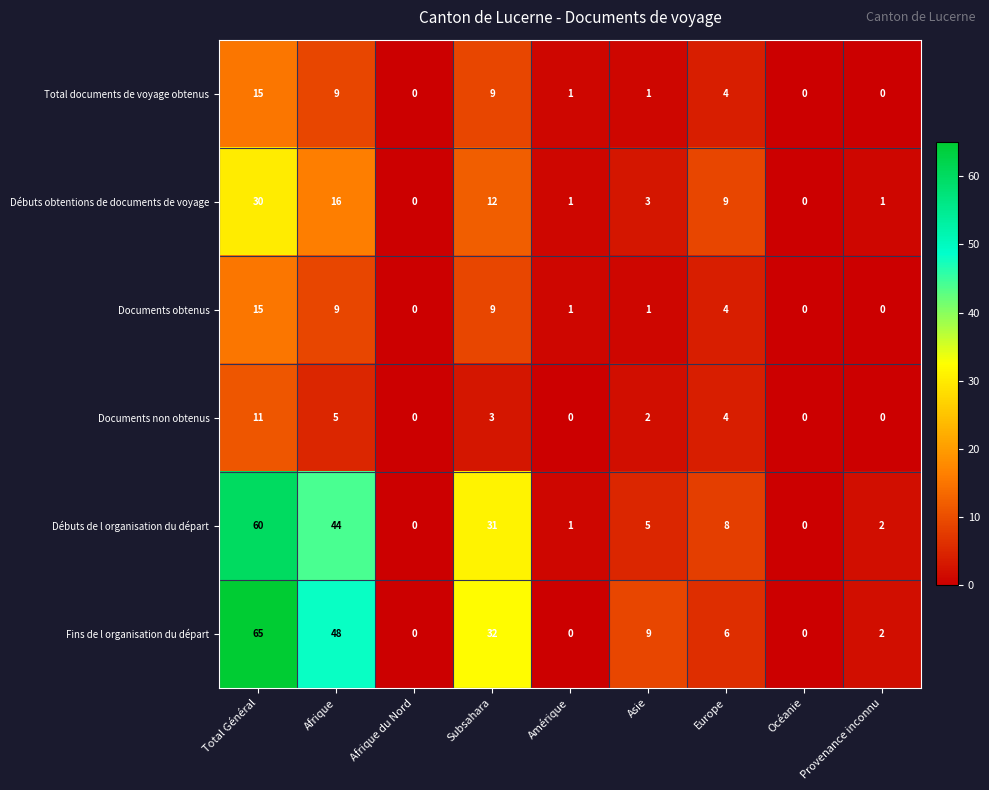

True or false: Documents obtenus has a value of 25 at Total Général.

False